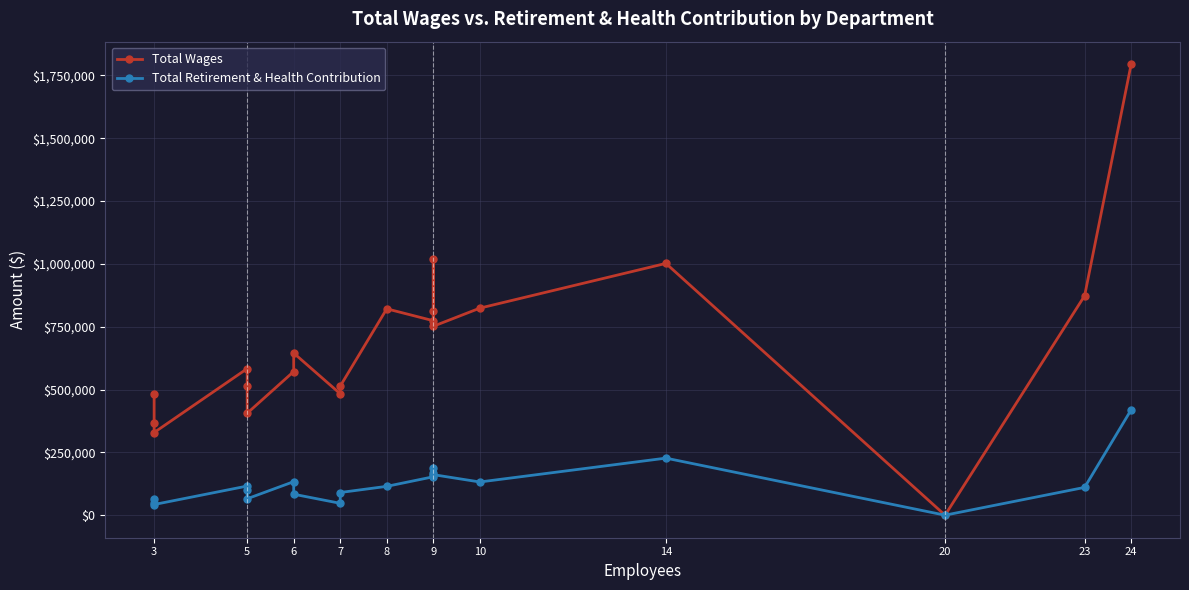

True or false: Total Wages has more than 0 interior local peaks.

True